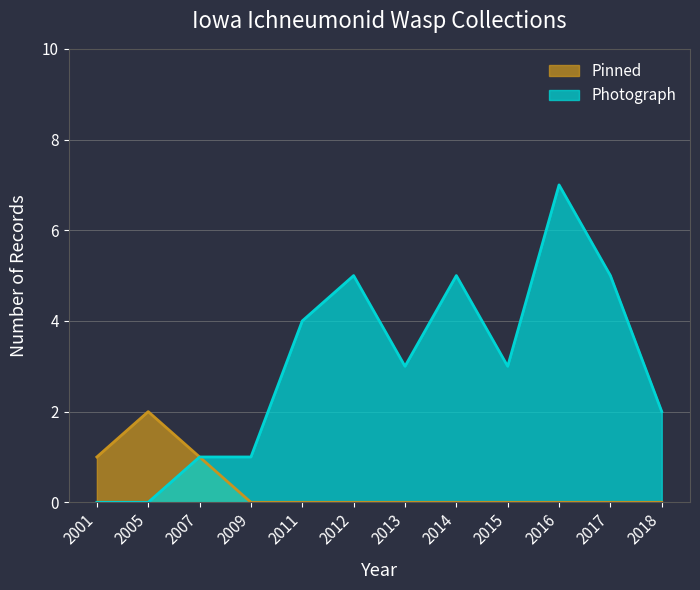

The Pinned series shows 1 at 2007. True or false?

False